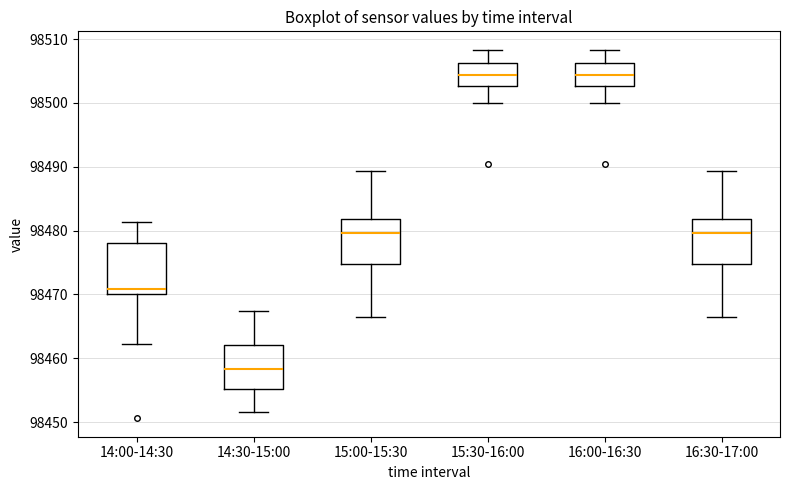

Where is the lower edge of the box for 16:30-17:00 on the y-axis? The values are not printed on the chart, so give them approximately, as read against the axis.

98475